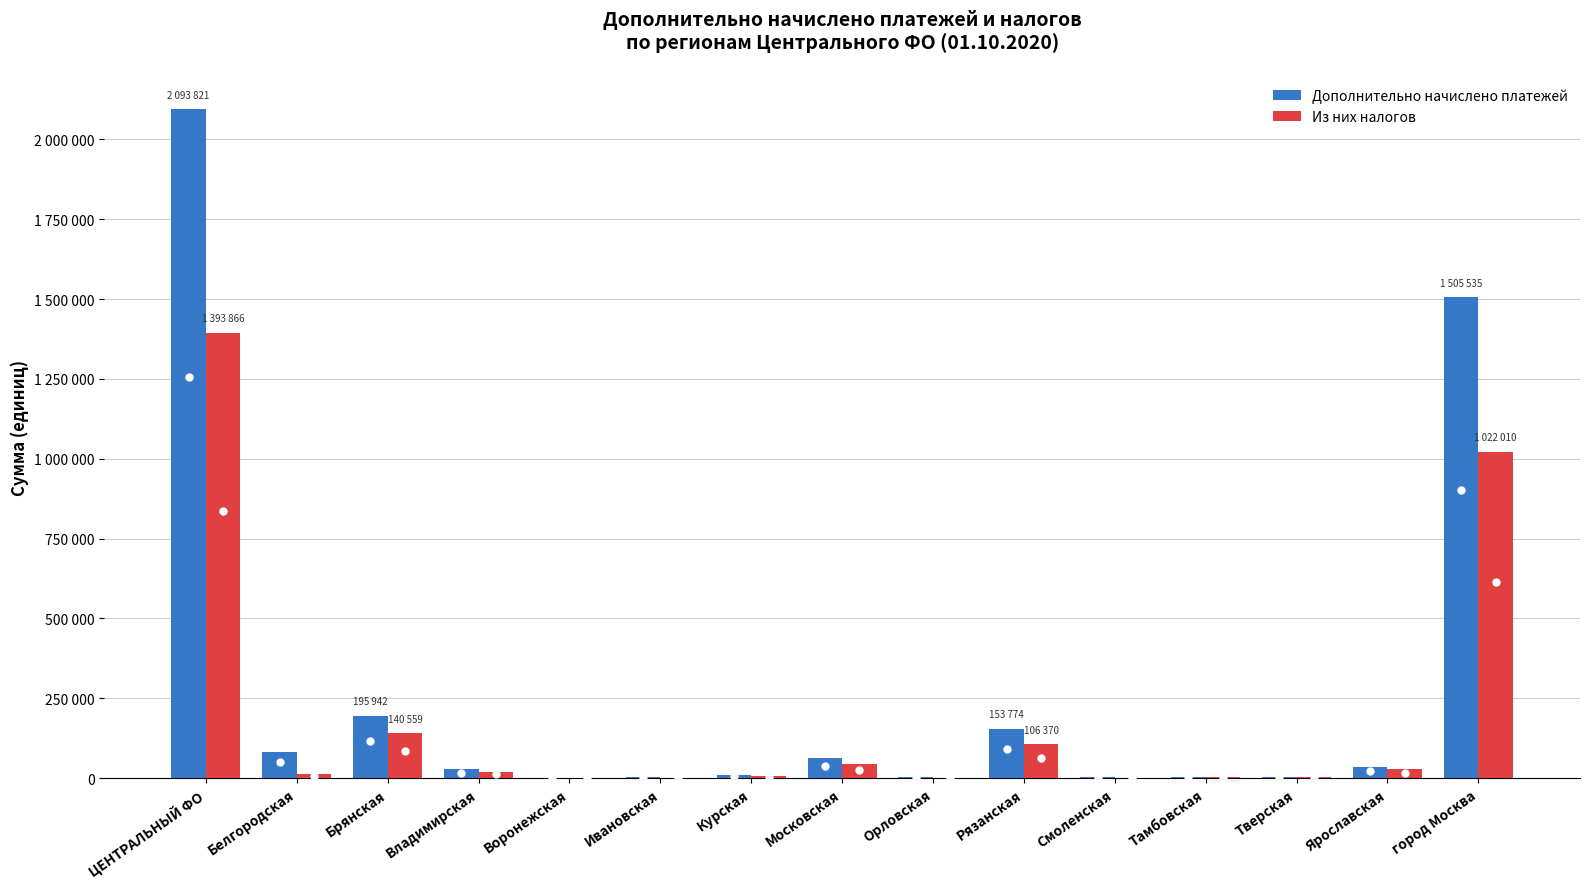

What are all the series names shown in the legend?

Дополнительно начислено платежей, Из них налогов